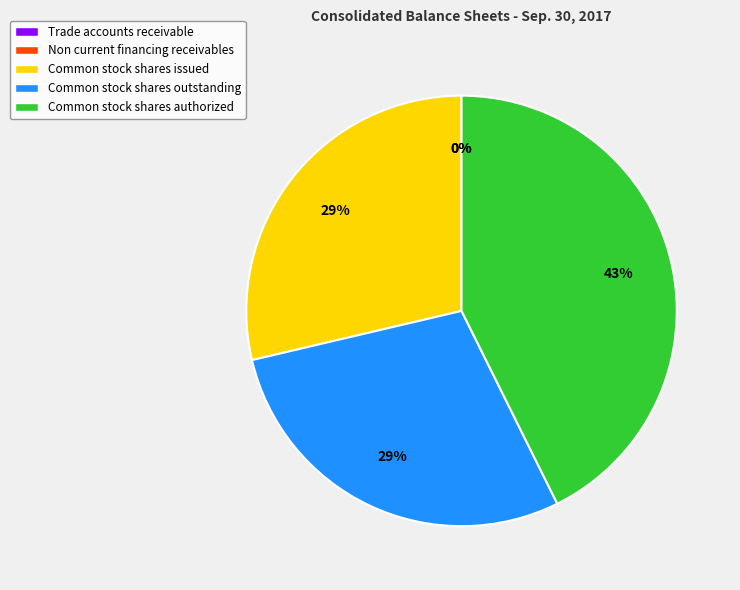

What is the ratio of the value at Common stock shares outstanding to the value at Common stock shares issued?

1.0